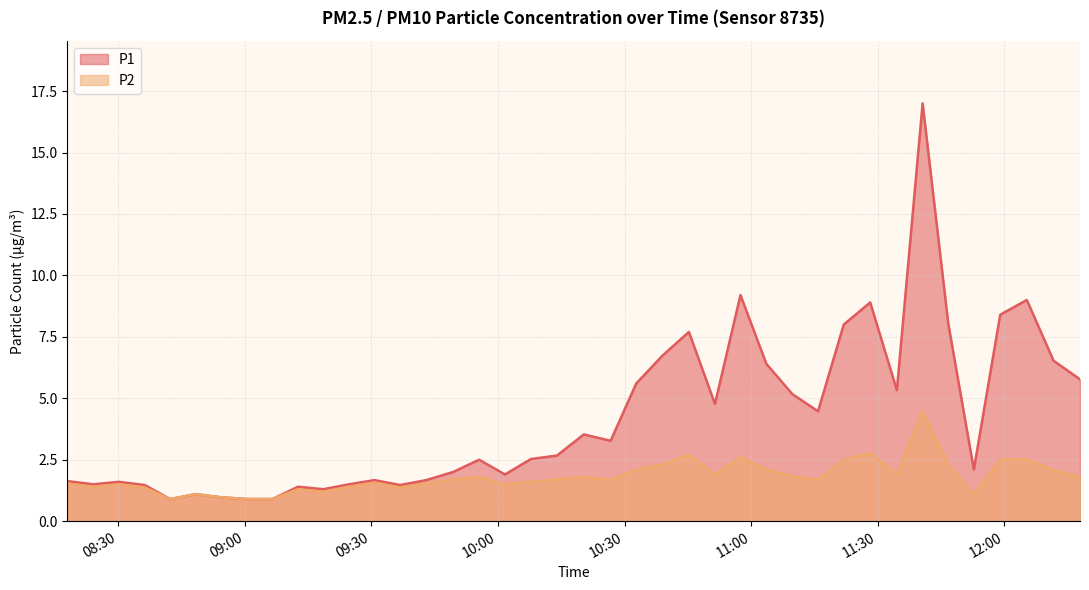

Reading right to left, what are all the values shown in this chart?

P1: 5.8	6.5	9.0	8.4	2.1	8.0	17.0	5.3	8.9	8.0	4.5	5.2	6.4	9.2	4.8	7.7	6.7	5.6	3.3	3.5	2.7	2.5	1.9	2.5	2.0	1.7	1.5	1.7	1.5	1.3	1.4	0.9	0.9	1.0	1.1	0.9	1.5	1.6	1.5	1.6
P2: 1.8	2.1	2.5	2.5	1.1	2.3	4.5	1.9	2.8	2.5	1.7	1.8	2.1	2.6	1.9	2.7	2.3	2.1	1.7	1.8	1.7	1.6	1.5	1.8	1.7	1.5	1.4	1.6	1.4	1.2	1.3	0.9	0.9	1.0	1.1	0.9	1.4	1.5	1.4	1.5